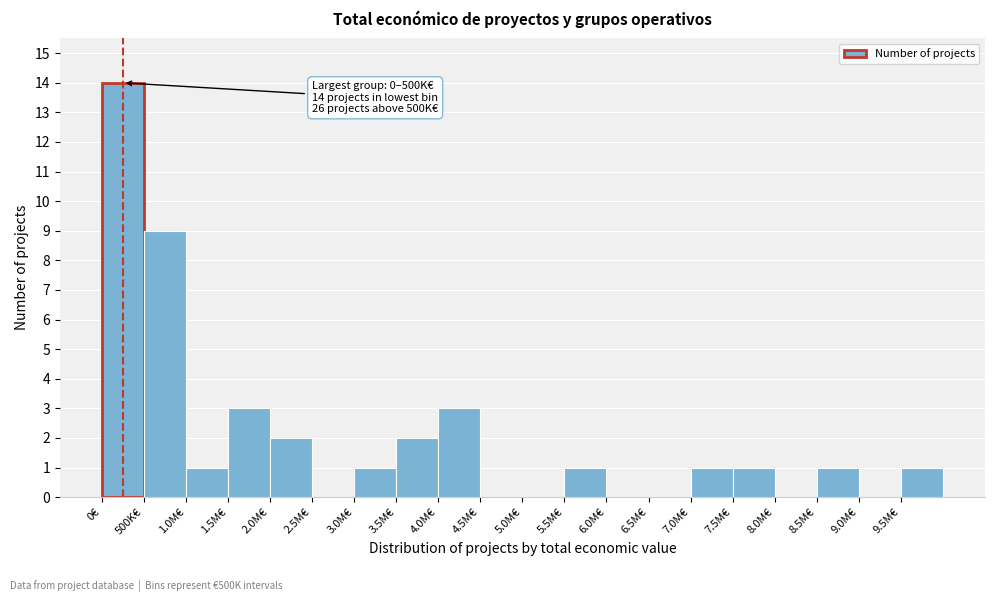

Reading left to right, what are all the values shown in this chart?

0€=14	500K€=9	1.0M€=1	1.5M€=3	2.0M€=2	2.5M€=0	3.0M€=1	3.5M€=2	4.0M€=3	4.5M€=0	5.0M€=0	5.5M€=1	6.0M€=0	6.5M€=0	7.0M€=1	7.5M€=1	8.0M€=0	8.5M€=1	9.0M€=0	9.5M€=1